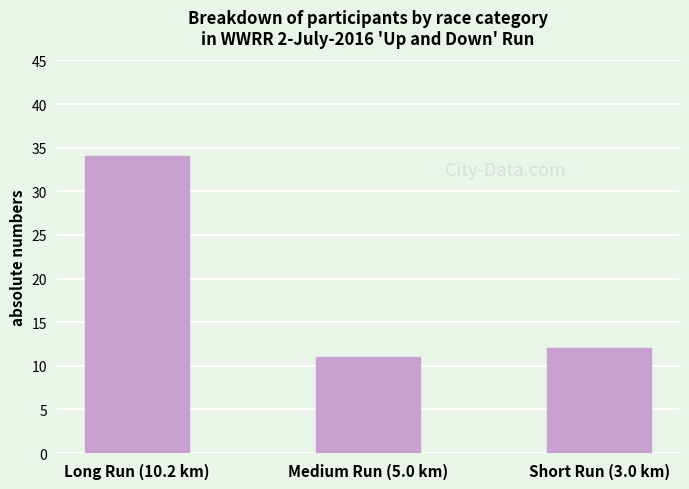

Which has a higher value, Medium Run (5.0 km) or Long Run (10.2 km)?

Long Run (10.2 km)